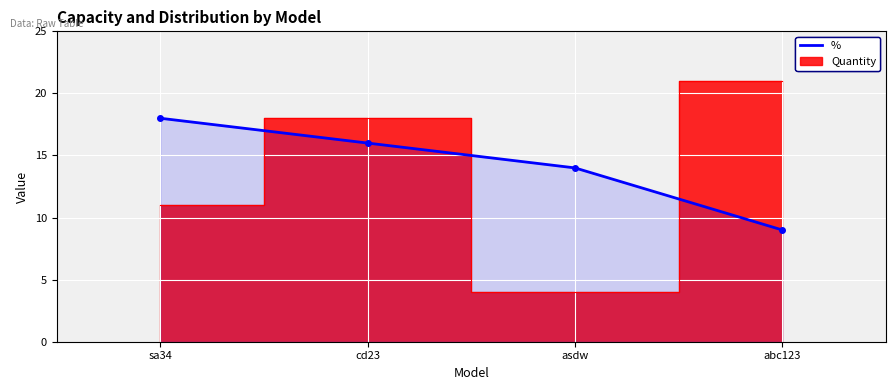

What is the maximum value shown in the chart?

18.0